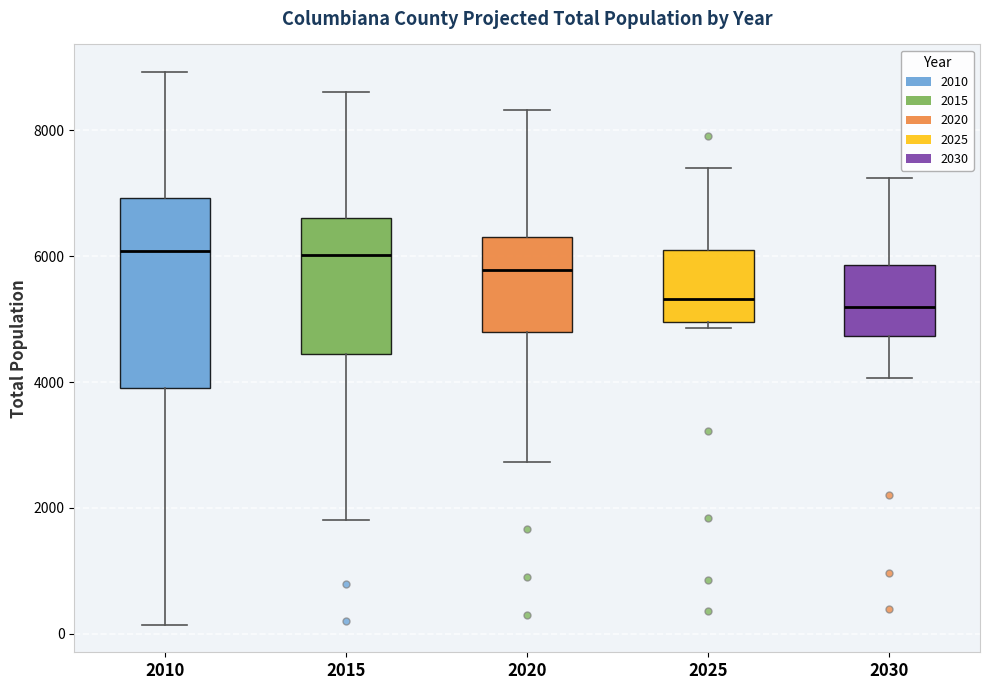

Reading left to right, read every box against the y-axis: the position of its median line, the range the box covers, and the ends of its whiskers. The values are not printed on the chart, so give them approximately, as read against the axis.

2010: median 6000, box 4000 to 7000, whiskers 200 to 9000
2015: median 6000, box 4400 to 6600, whiskers 1800 to 8600
2020: median 5800, box 4800 to 6400, whiskers 2800 to 8400
2025: median 5400, box 5000 to 6000, whiskers 4800 to 7400
2030: median 5200, box 4800 to 5800, whiskers 4000 to 7200